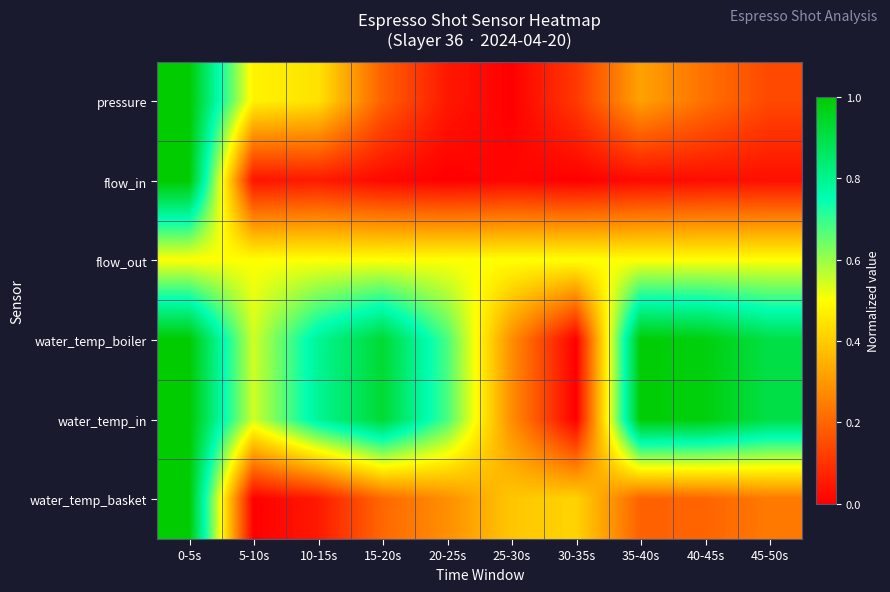

How many data points does each series have?

10